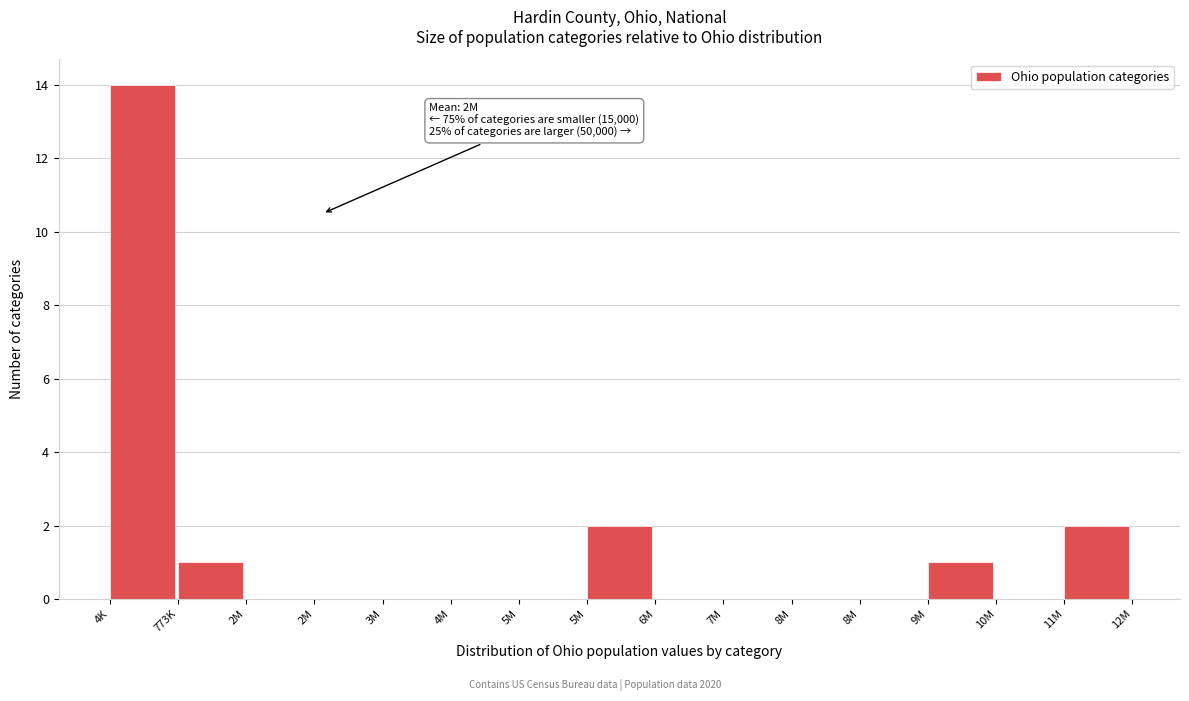

How many data points does each series have?

15